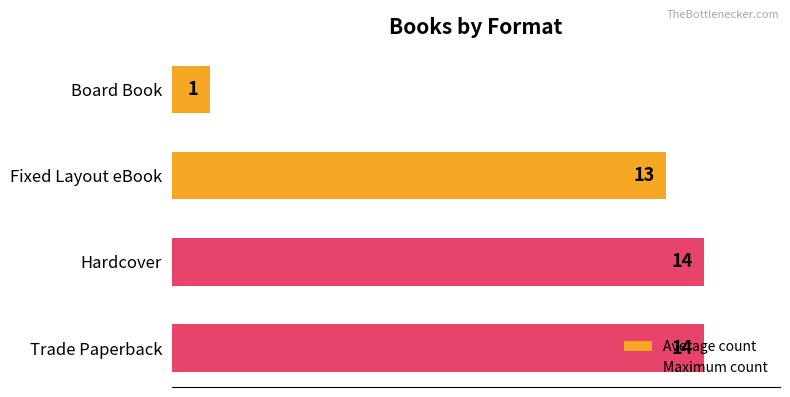

How many bars are there in total?

4